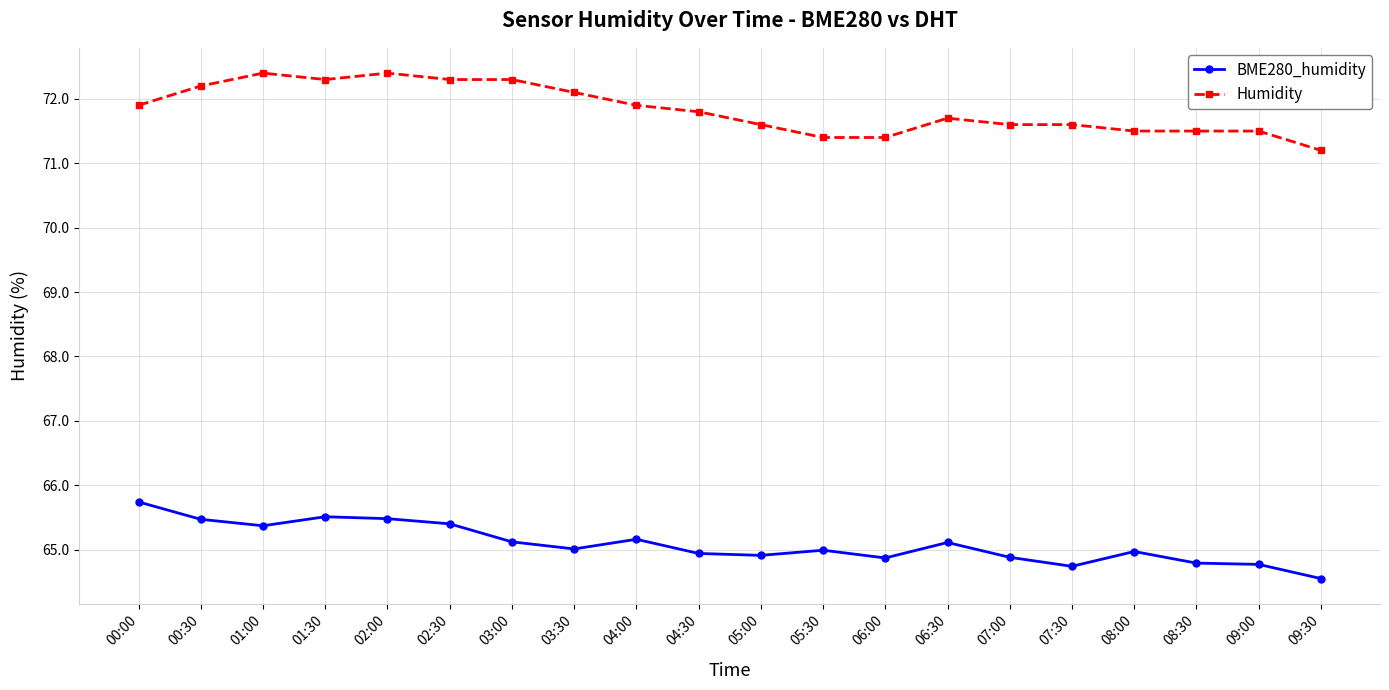

At how many categories does at least one series exceed 66?

20